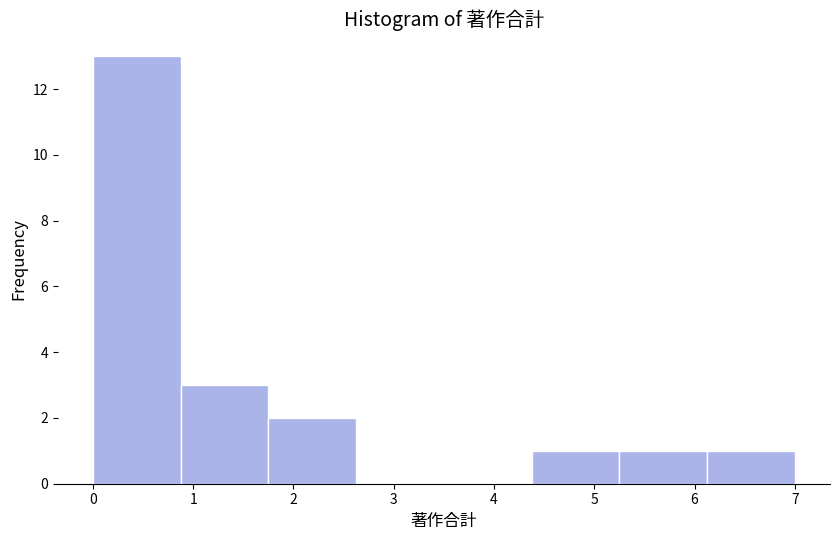

Reading left to right, list every bar in this chart as the range it spans on the x-axis followed by its height. Neither the bar edges nor the heights are printed on the chart, so give them approximately, as read against the axes.

0.0 to 0.9: 13
0.9 to 1.8: 3
1.8 to 2.6: 2
2.6 to 3.5: 0
3.5 to 4.4: 0
4.4 to 5.3: 1
5.3 to 6.1: 1
6.1 to 7.0: 1